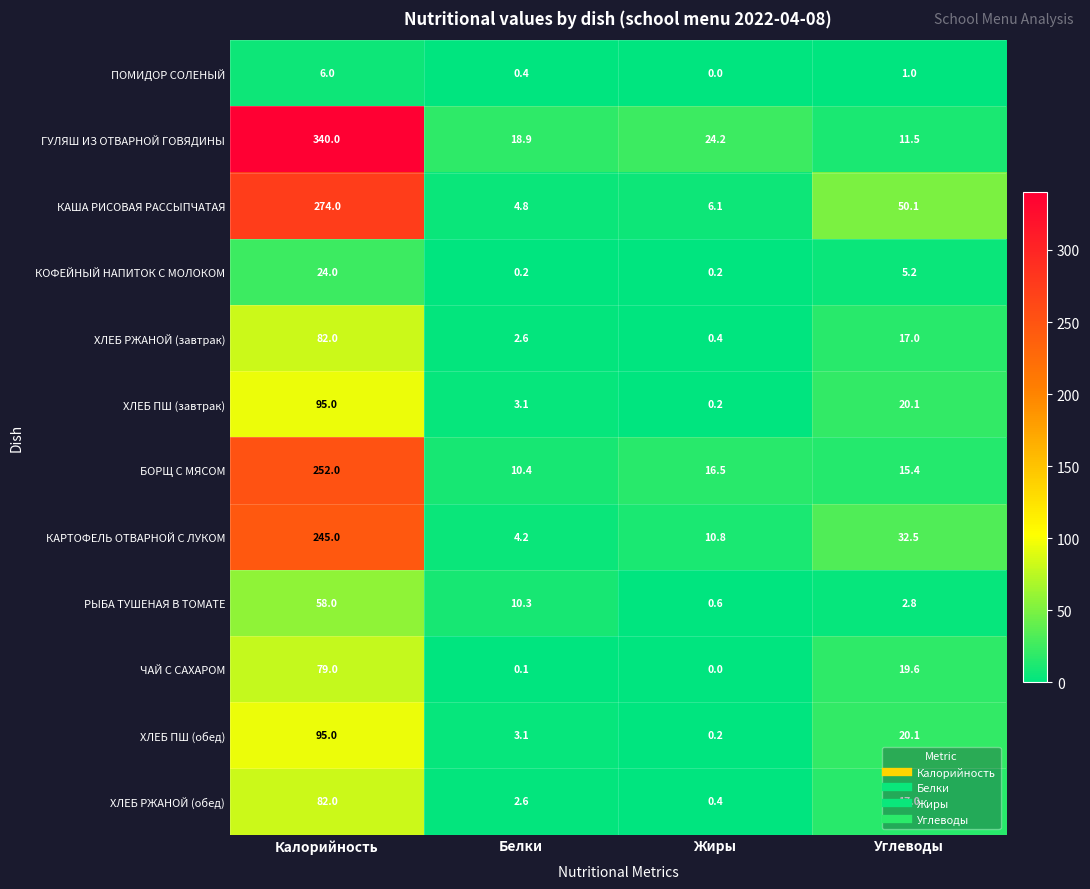

What is the maximum value shown in the chart?

340.0